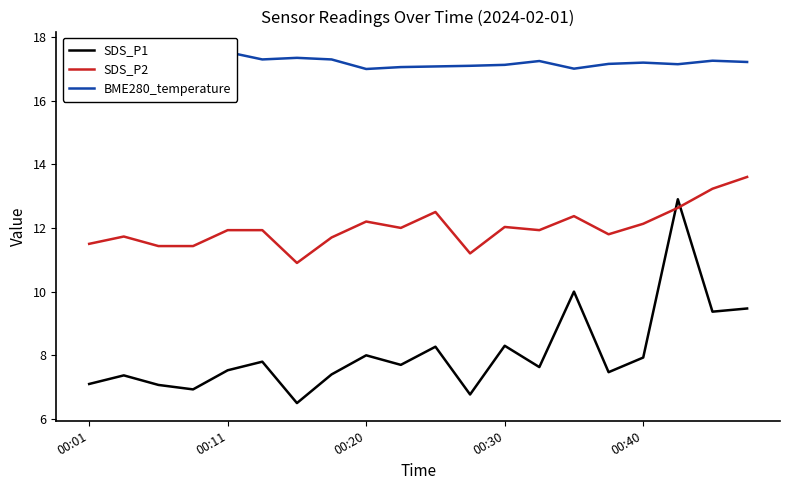

Reading left to right, extract all data points from this chart.

SDS_P1: 7.1	7.4	7.1	6.9	7.5	7.8	6.5	7.4	8.0	7.7	8.3	6.8	8.3	7.6	10.0	7.5	7.9	12.9	9.4	9.5
SDS_P2: 11.5	11.7	11.4	11.4	11.9	11.9	10.9	11.7	12.2	12.0	12.5	11.2	12.0	11.9	12.4	11.8	12.1	12.6	13.2	13.6
BME280_temperature: 17.4	17.5	17.6	17.6	17.5	17.3	17.3	17.3	17.0	17.1	17.1	17.1	17.1	17.2	17.0	17.1	17.2	17.1	17.2	17.2